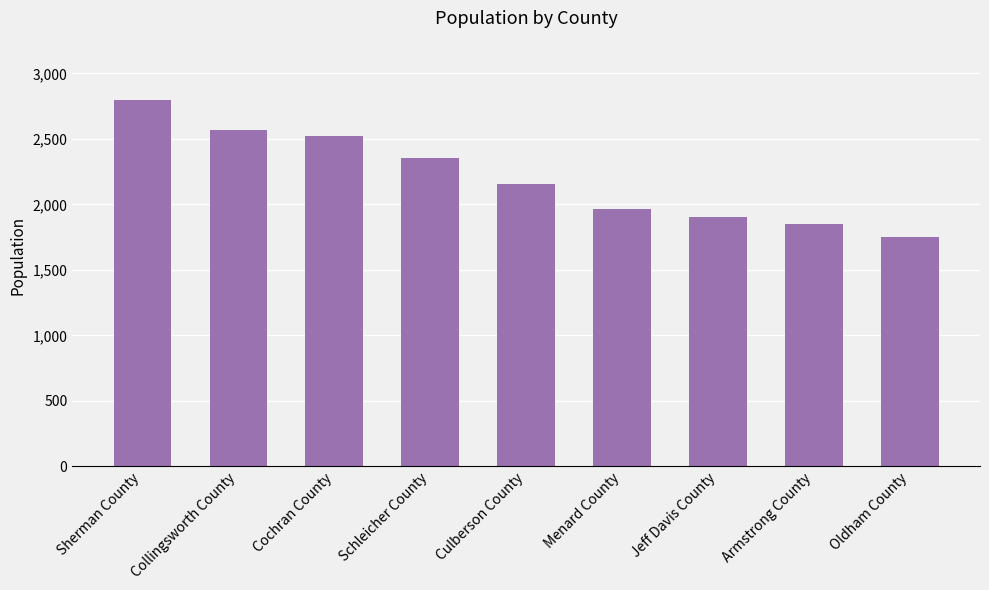

Which label corresponds to the largest value in the chart?

Sherman County